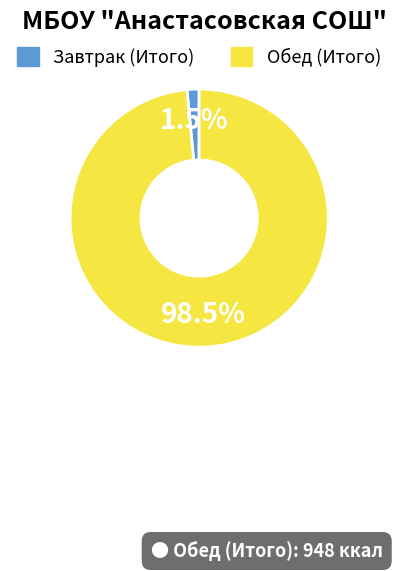

Is it true that Обед (Итого) is 84% of the pie?

False